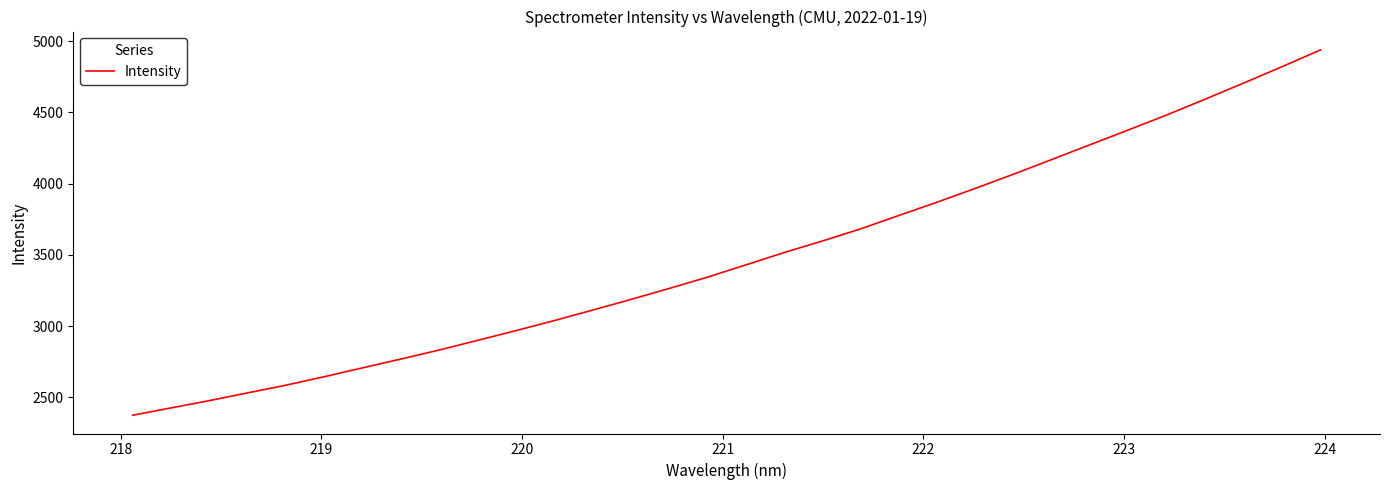

What is the difference between the maximum and minimum values?

2565.3